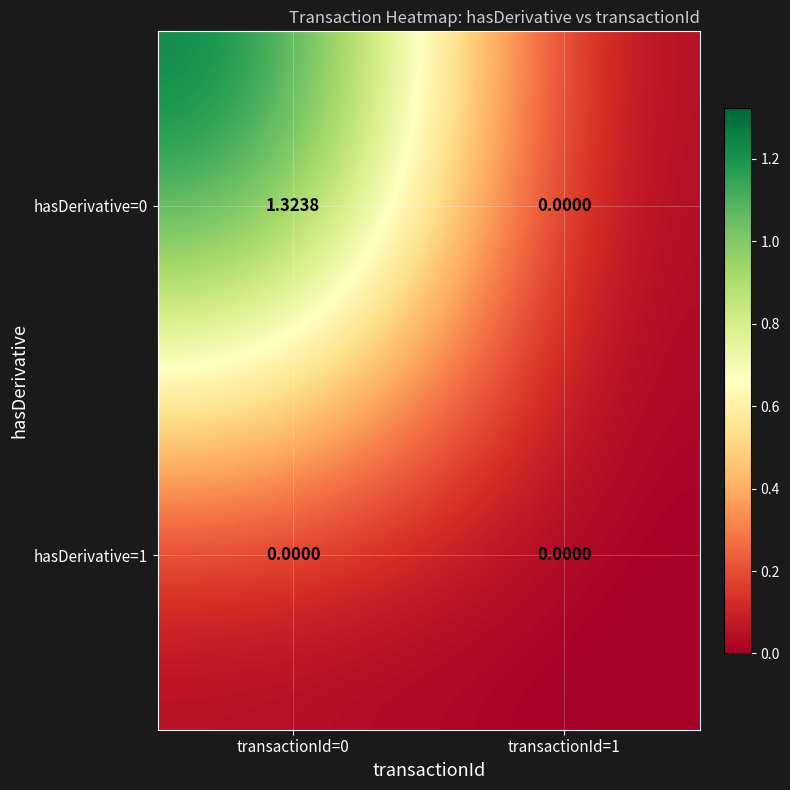

Is the value of hasDerivative=0 at transactionId=0 greater than the value of hasDerivative=1 at transactionId=1?

Yes